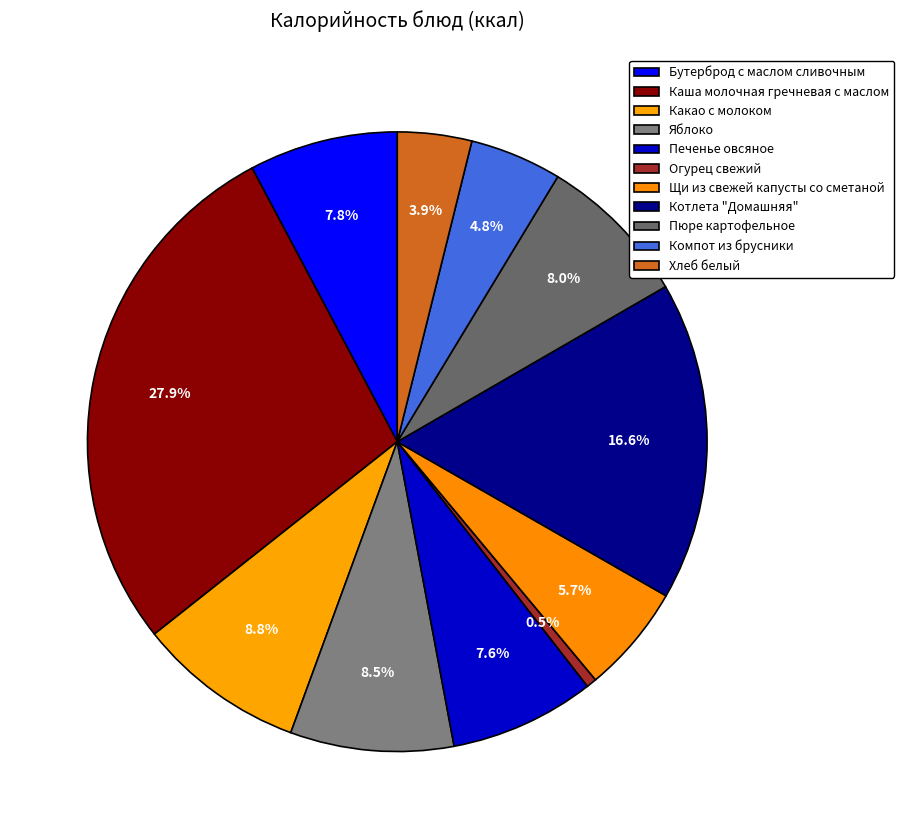

How many slices are in this pie chart?

11